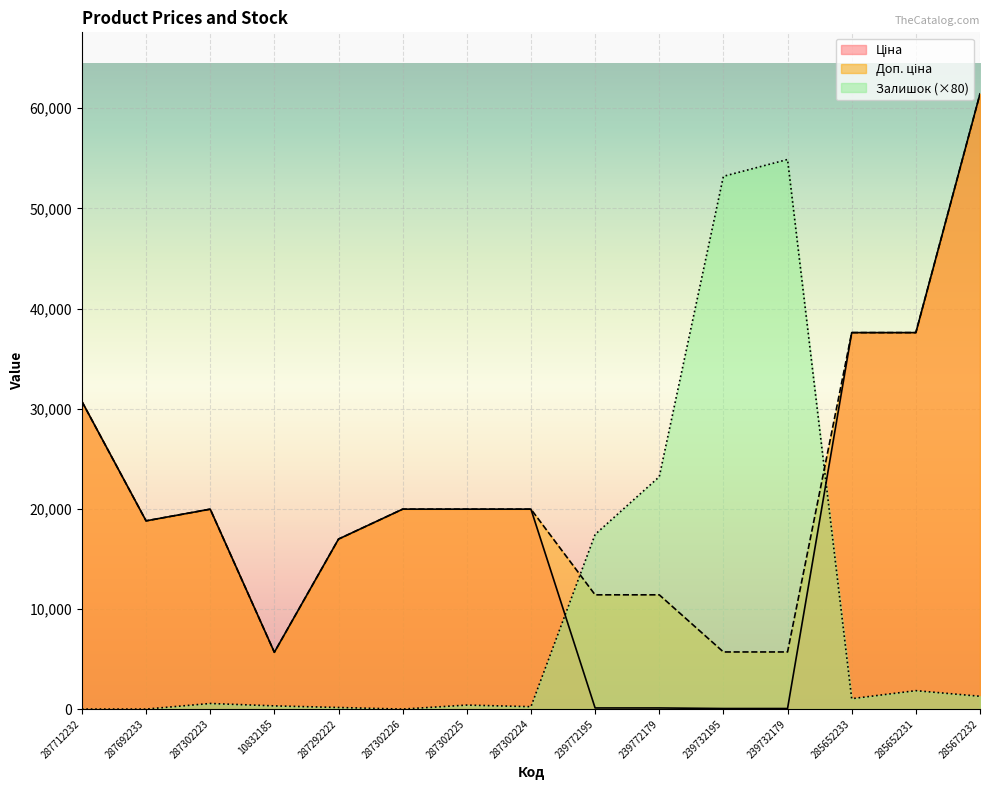

At which label is Залишок closest to 27440?

239772179